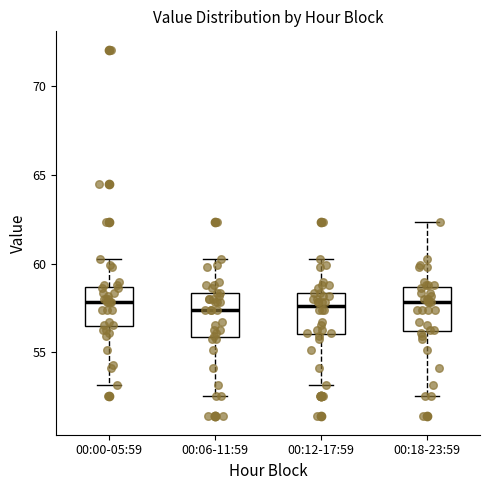

Reading left to right, read every box against the y-axis: the position of its median line, the range the box covers, and the ends of its whiskers. The values are not printed on the chart, so give them approximately, as read against the axis.

00:00-05:59: median 58.0, box 56.5 to 58.5, whiskers 53.0 to 60.5
00:06-11:59: median 57.5, box 56.0 to 58.5, whiskers 52.5 to 60.5
00:12-17:59: median 57.5, box 56.0 to 58.5, whiskers 53.0 to 60.5
00:18-23:59: median 58.0, box 56.0 to 58.5, whiskers 52.5 to 62.5